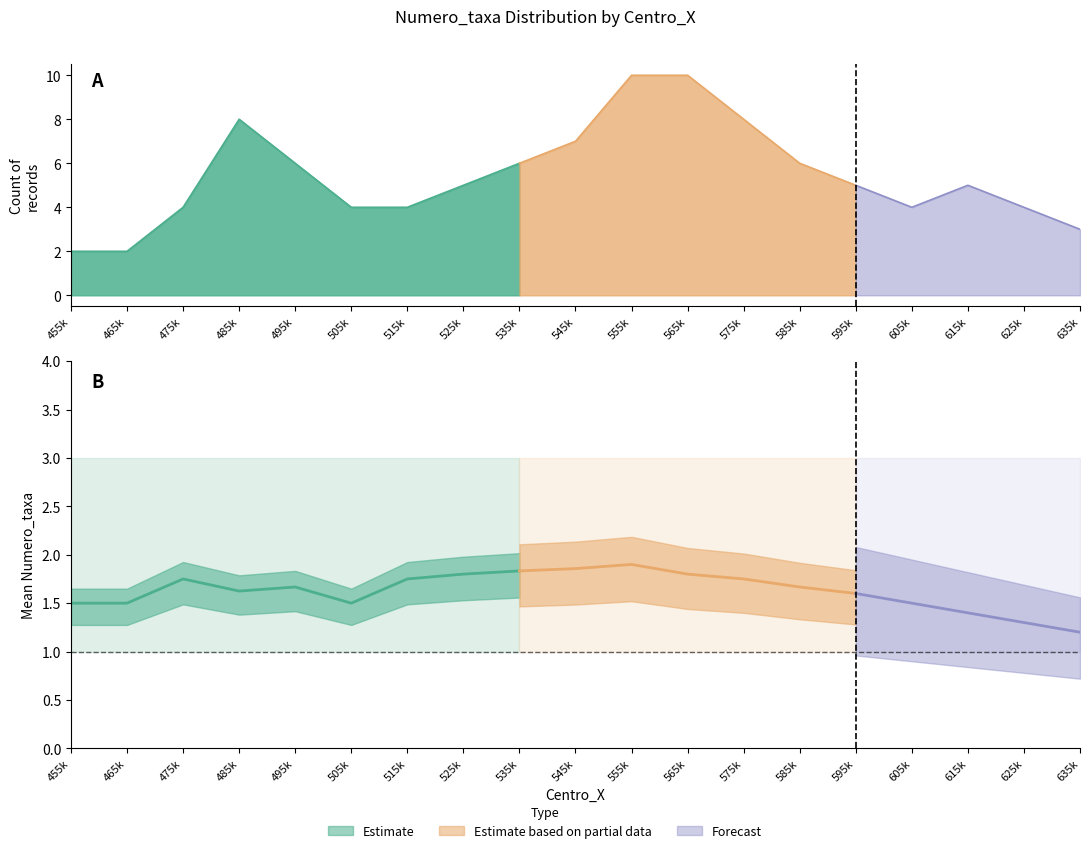

Reading left to right, extract all data points from this chart.

mean_taxa: 1.5	1.5	1.8	1.6	1.7	1.5	1.8	1.8	1.8	1.9	1.9	1.8	1.8	1.7	1.6	1.5	1.4	1.3	1.2
upper_taxa: 3.0	3.0	3.0	3.0	3.0	3.0	3.0	3.0	3.0	3.0	3.0	3.0	3.0	3.0	3.0	3.0	3.0	3.0	3.0
lower_taxa: 1.0	1.0	1.0	1.0	1.0	1.0	1.0	1.0	1.0	1.0	1.0	1.0	1.0	1.0	1.0	1.0	1.0	1.0	1.0
count: 2.0	2.0	4.0	8.0	6.0	4.0	4.0	5.0	6.0	7.0	10.0	10.0	8.0	6.0	5.0	4.0	5.0	4.0	3.0